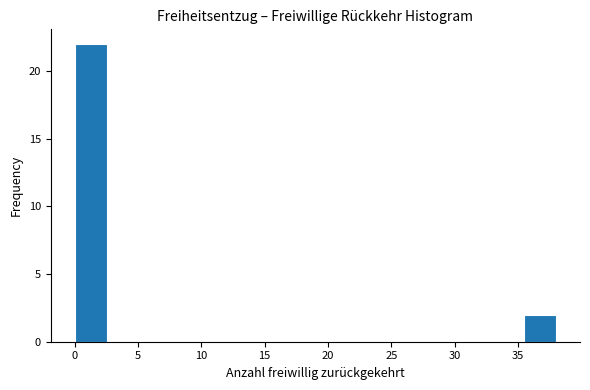

Reading left to right, transcribe this chart: for each bar, give the range it covers on the x-axis and its height. Neither the bar edges nor the heights are printed on the chart, so give them approximately, as read against the axes.

0.0 to 2.5: 22
2.5 to 5.0: 0
5.0 to 7.5: 0
7.5 to 10.0: 0
10.0 to 12.5: 0
12.5 to 15.0: 0
15.0 to 17.5: 0
17.5 to 20.5: 0
20.5 to 23.0: 0
23.0 to 25.5: 0
25.5 to 28.0: 0
28.0 to 30.5: 0
30.5 to 33.0: 0
33.0 to 35.5: 0
35.5 to 38.0: 2